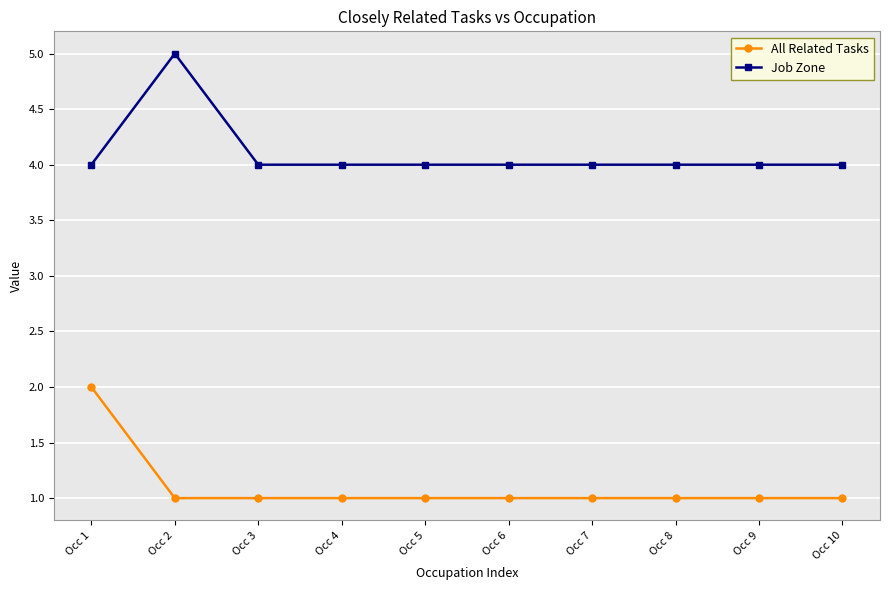

Reading left to right, list all the values displayed in this chart.

All Related Tasks: 2	1	1	1	1	1	1	1	1	1
Job Zone: 4	5	4	4	4	4	4	4	4	4